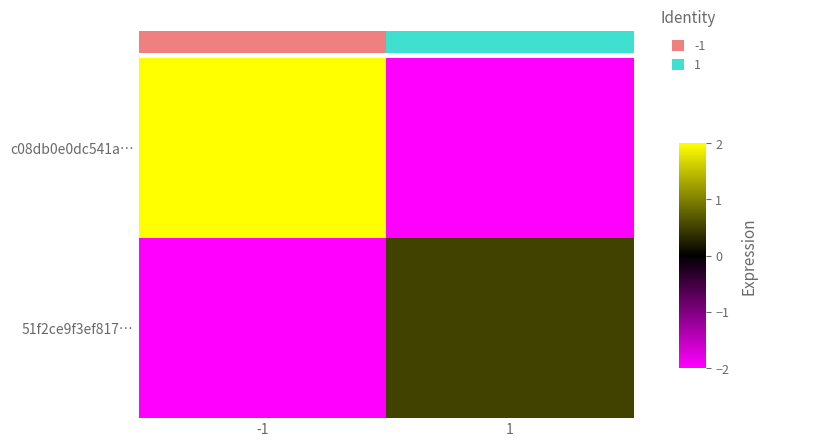

Rank the series by their average value, from highest to lowest.

0.0, 51f2ce9f3ef817…